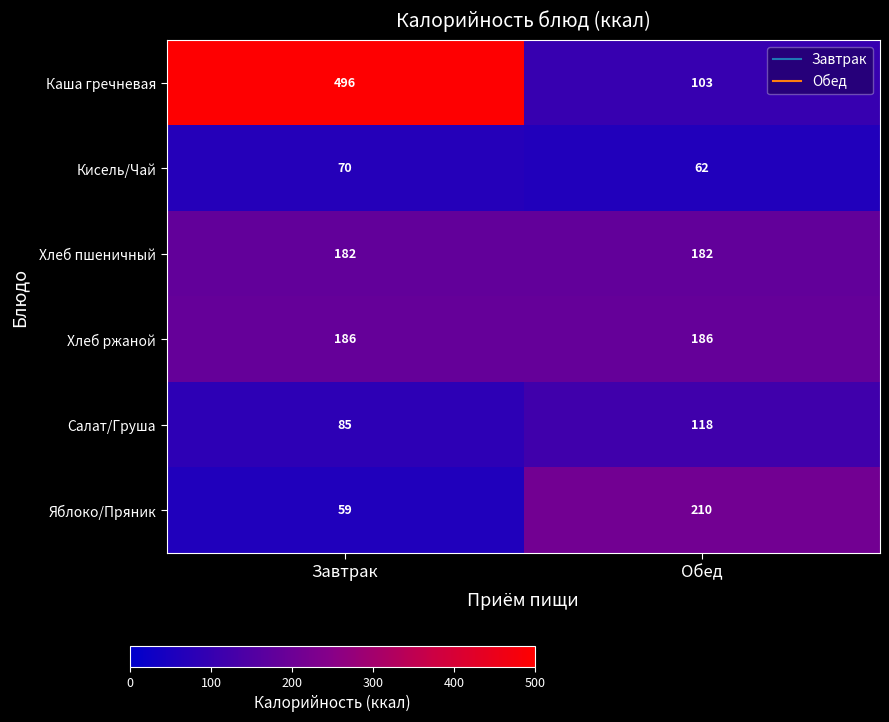

What is the difference between the highest and lowest values at Завтрак?

437